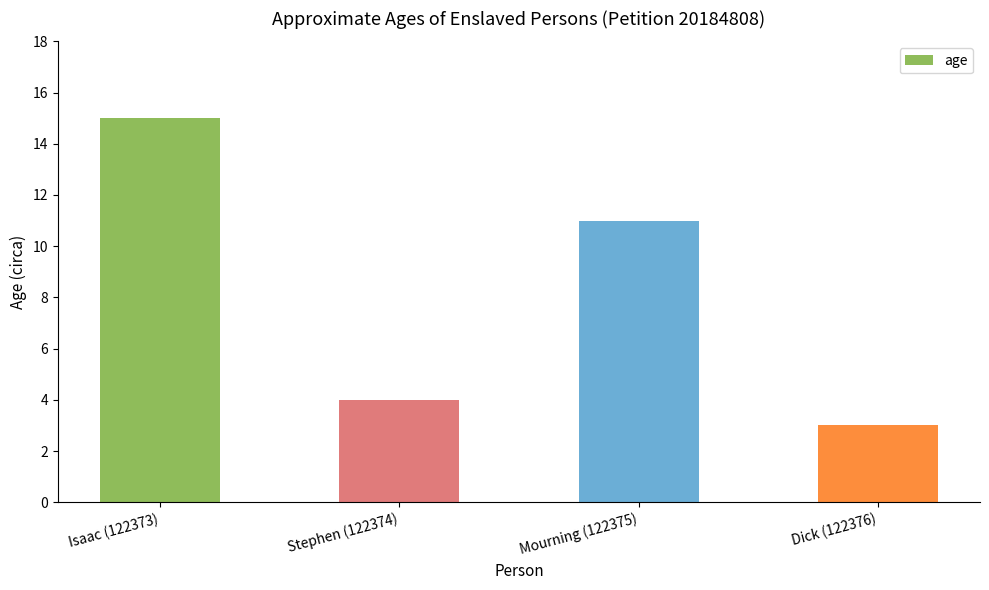

Approximately how many times larger is the value at Isaac (122373) compared to Dick (122376)?

5.0